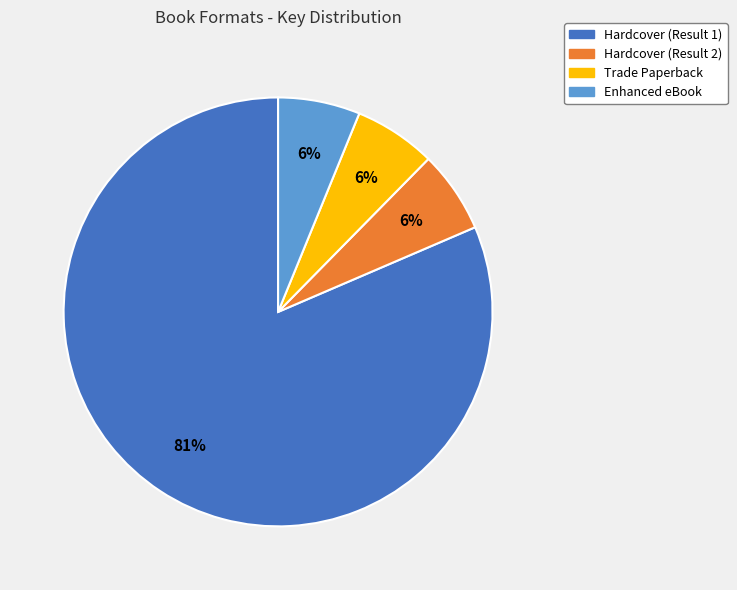

Is Hardcover (Result 1) the majority of the pie?

Yes